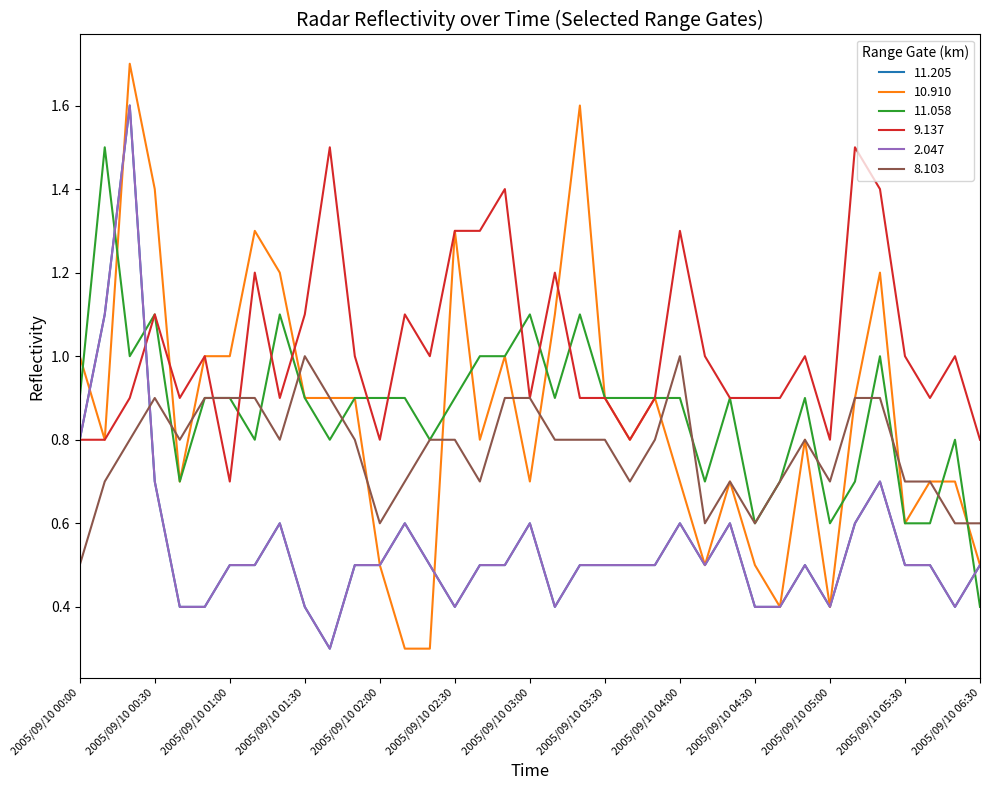

What is the minimum value shown in the chart?

0.3